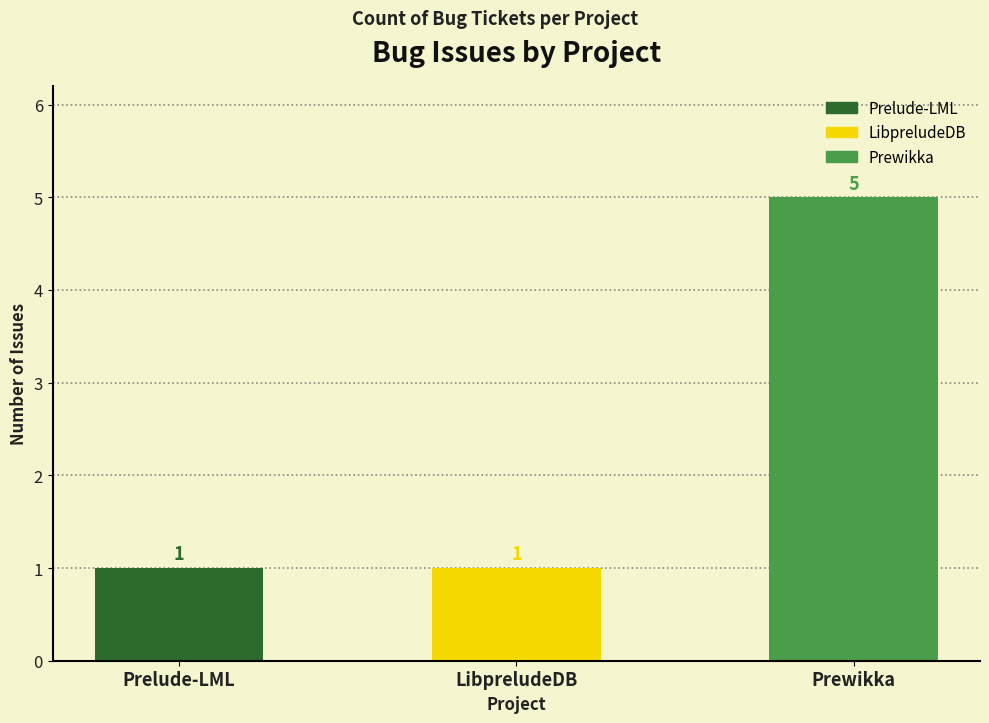

What position from the right is Prelude-LML?

3